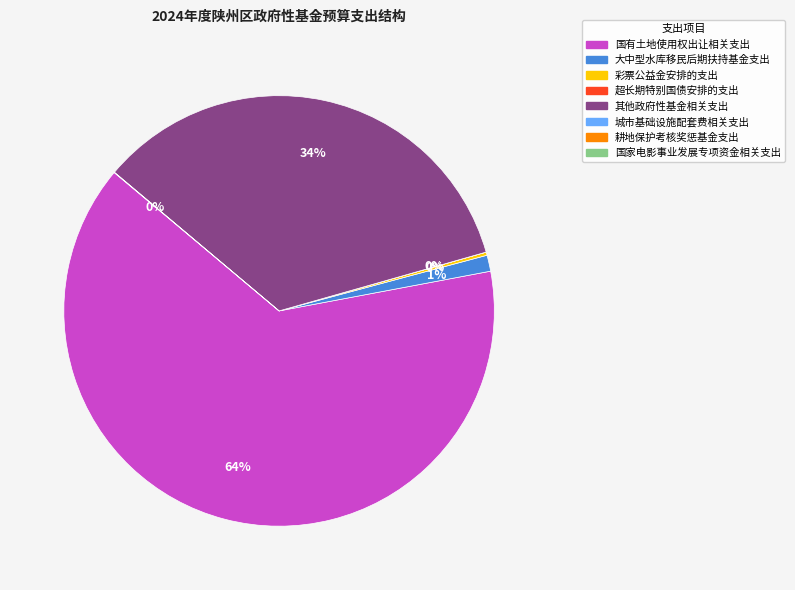

To the nearest percent, what is the average slice percentage?

17%